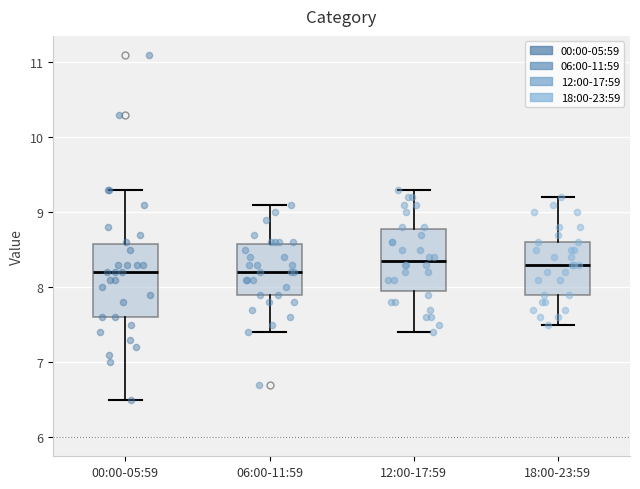

Reading left to right, transcribe this box plot: for each box, give where its median line is, the range the box spans, and where its two whiskers end, as read against the y-axis. The values are not printed on the chart, so give them approximately, as read against the axis.

00:00-05:59: median 8.2, box 7.6 to 8.6, whiskers 6.5 to 9.3
06:00-11:59: median 8.2, box 7.9 to 8.6, whiskers 7.4 to 9.1
12:00-17:59: median 8.4, box 8.0 to 8.8, whiskers 7.4 to 9.3
18:00-23:59: median 8.3, box 7.9 to 8.6, whiskers 7.5 to 9.2